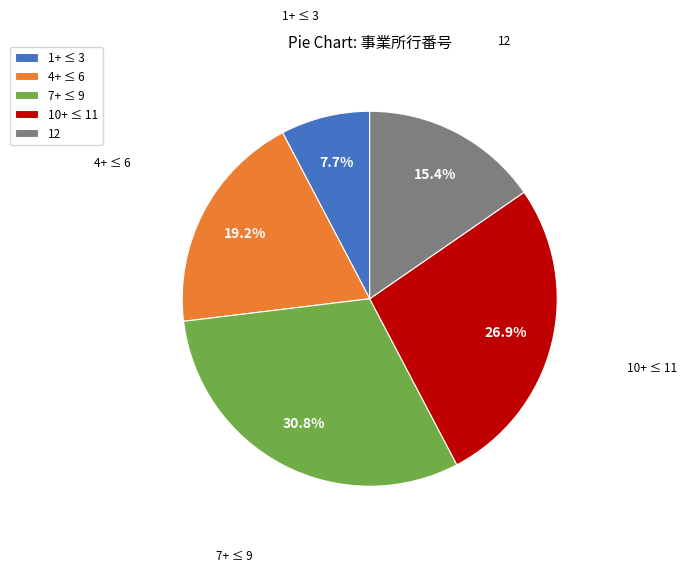

What is the largest slice in the pie chart?

7+ ≤ 9